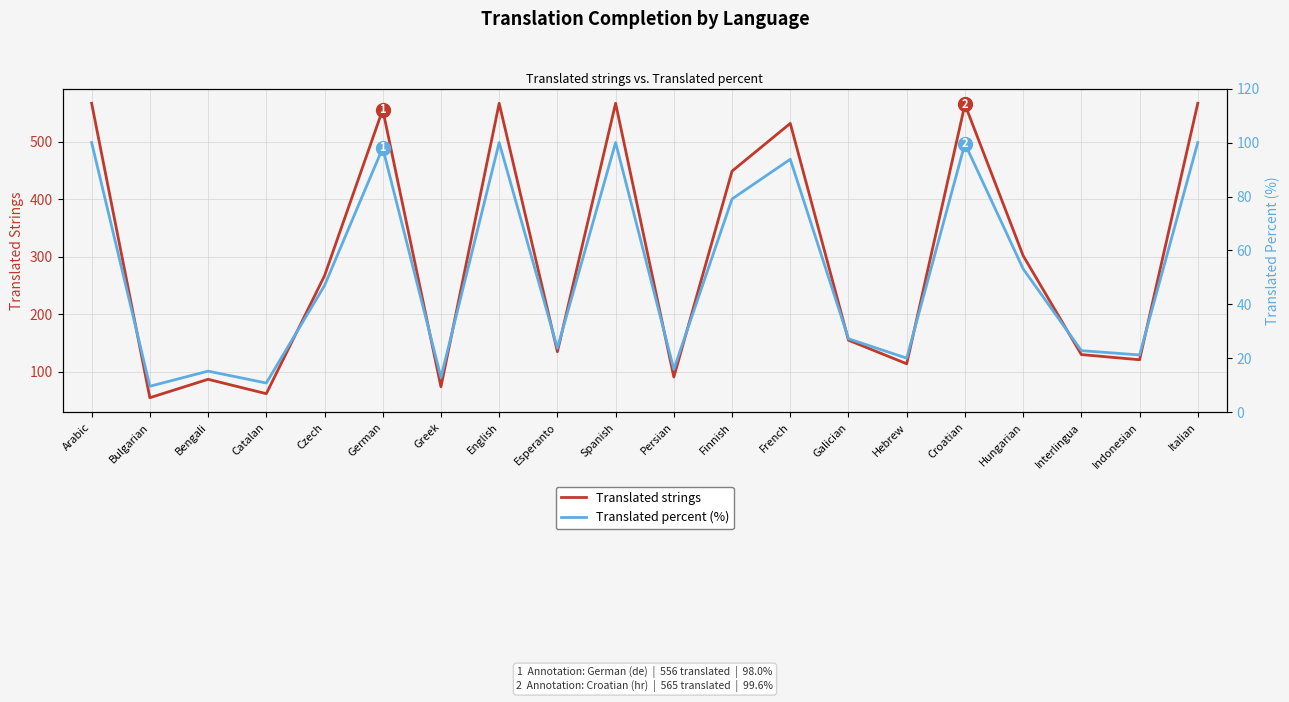

How many interior local peaks does the Translated strings series have?

6